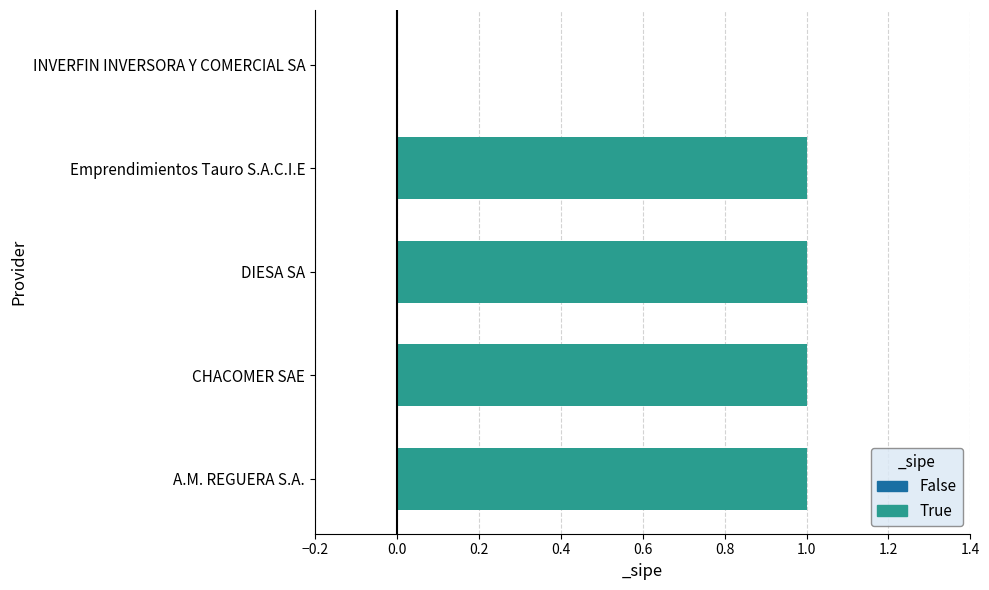

List the labels in order of value, largest first.

A.M. REGUERA S.A., CHACOMER SAE, DIESA SA, Emprendimientos Tauro S.A.C.I.E, INVERFIN INVERSORA Y COMERCIAL SA